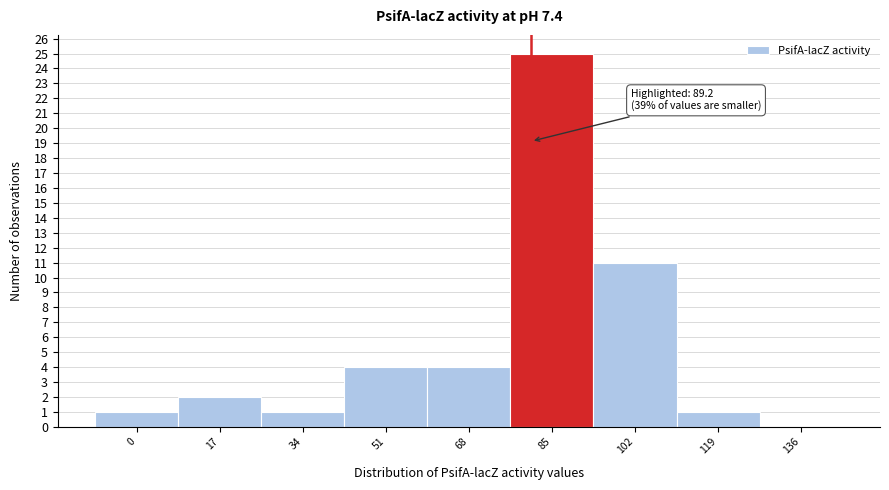

Reading left to right, transcribe all the data shown in this chart.

0=1	17=2	34=1	51=4	68=4	85=25	102=11	119=1	136=0